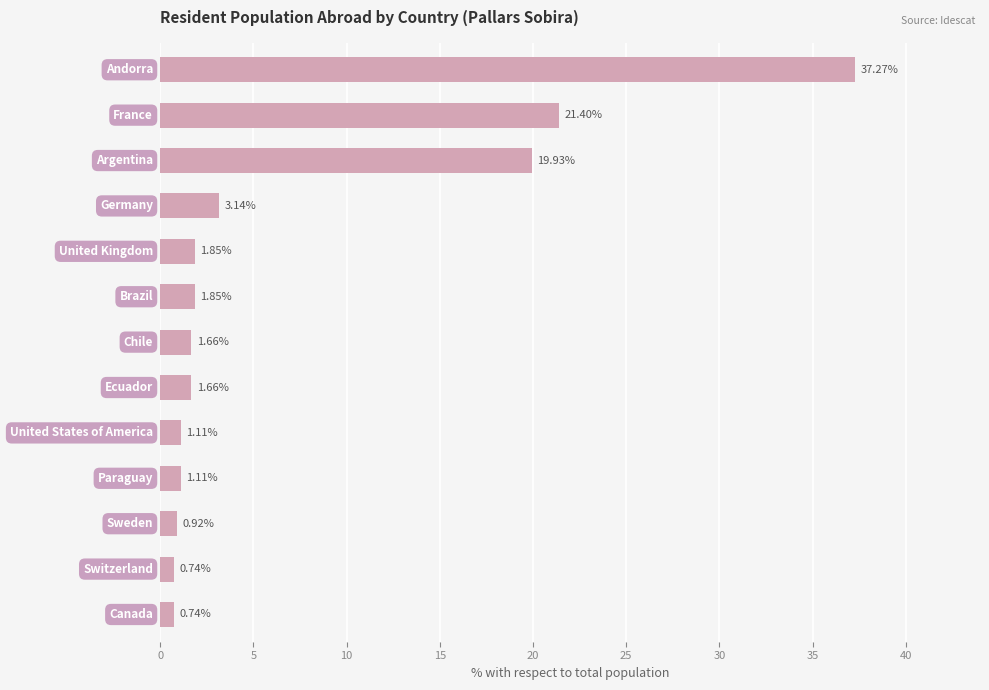

What is the difference between the second highest and second lowest values?

20.7